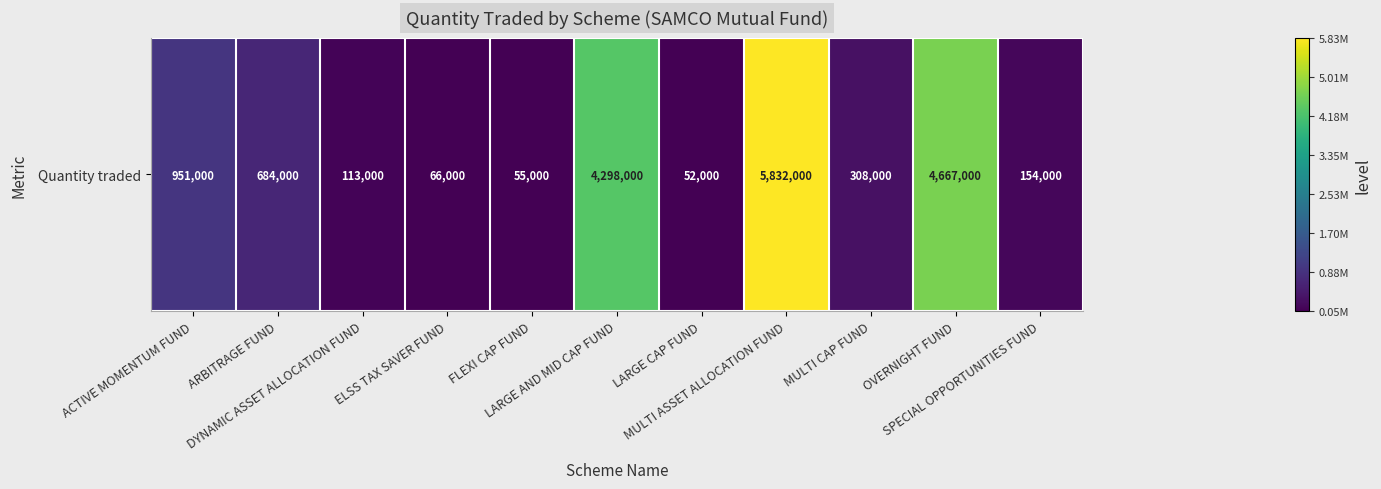

Which has a higher value, SPECIAL OPPORTUNITIES FUND or OVERNIGHT FUND?

OVERNIGHT FUND